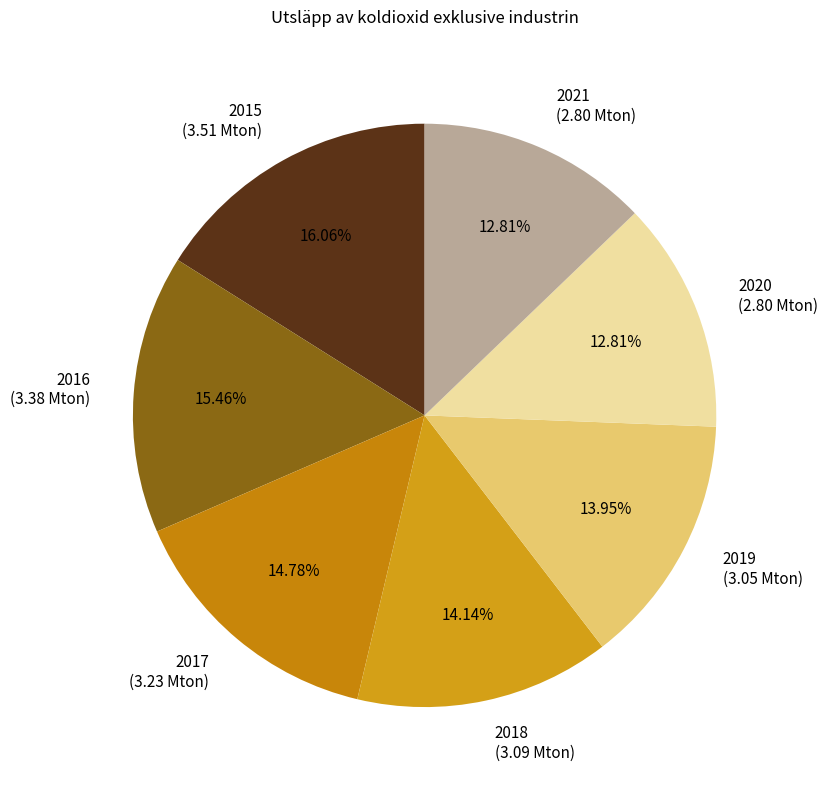

True or false: 2019 accounts for 14% of the total.

True